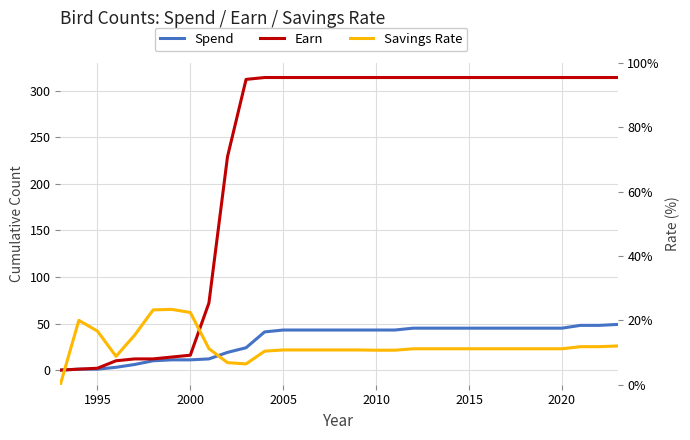

Does the chart have visible grid lines?

Yes